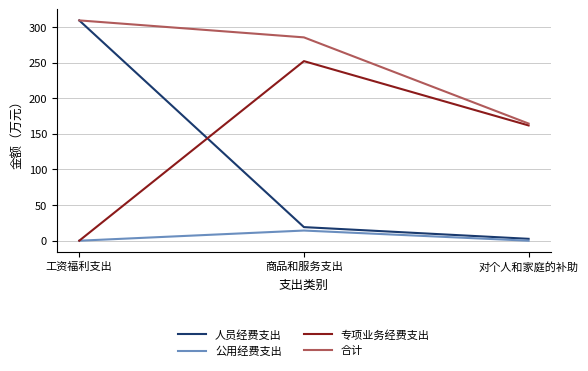

Where is 专项业务经费支出 nearest to the value 126?

对个人和家庭的补助